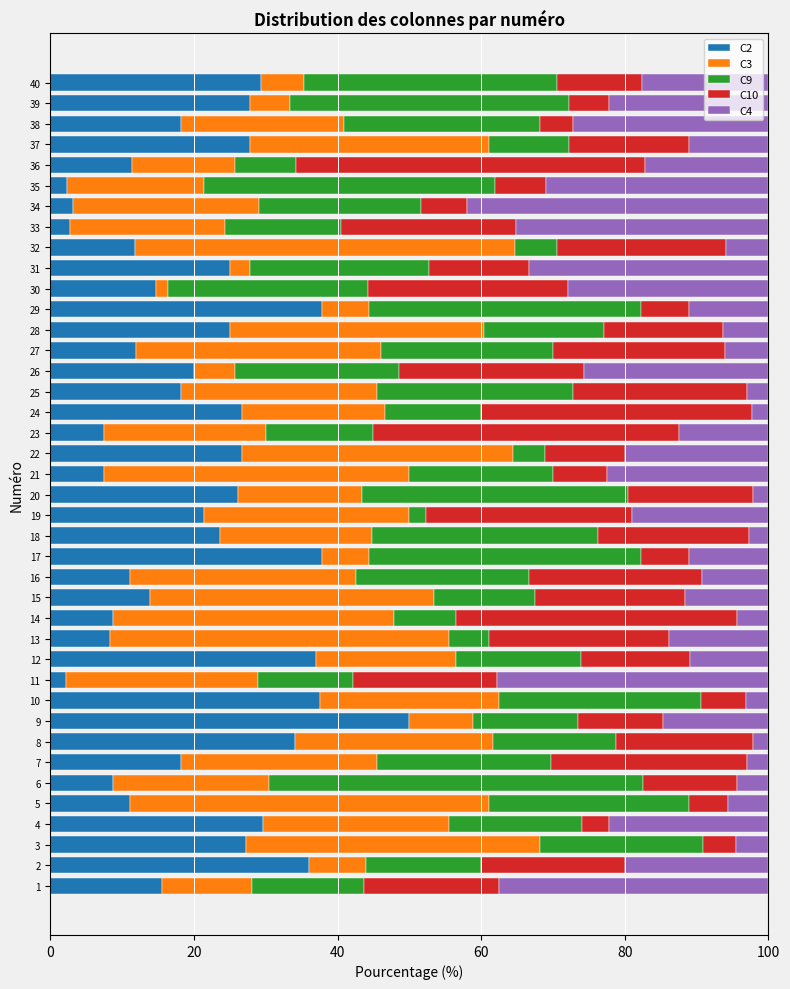

The value of C2 at 27 is 12.0. True or false?

True